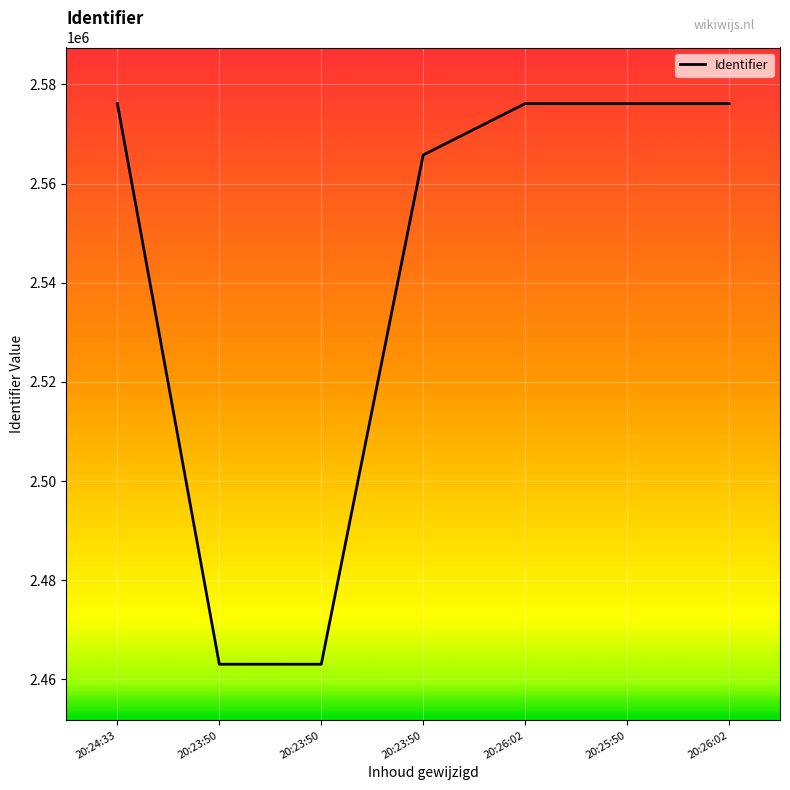

Where is the data nearest to the value 2519608?

20:23:50